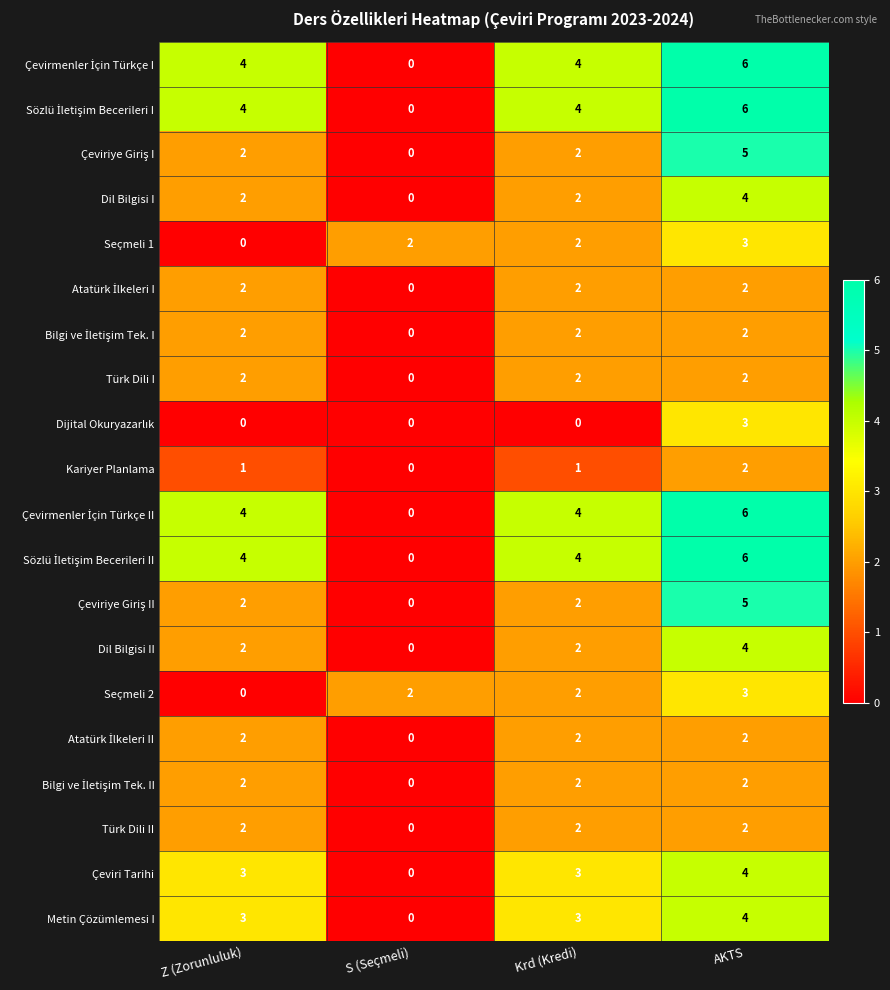

The Çeviri Tarihi series shows 0 at S (Seçmeli). True or false?

True